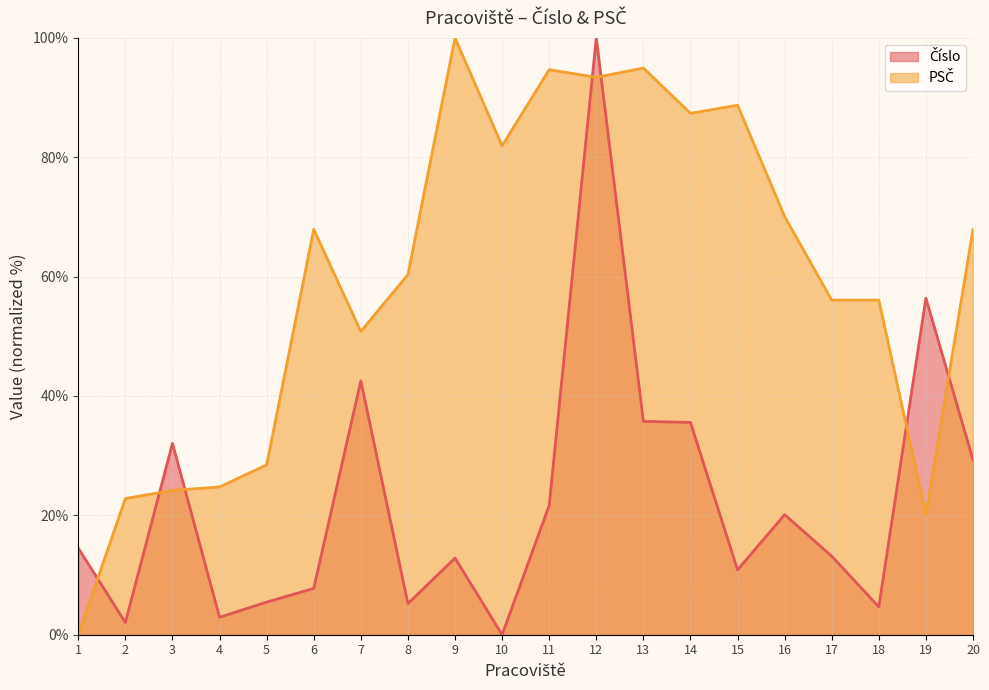

What is the difference between the second highest and minimum values in the Číslo series?

56.4